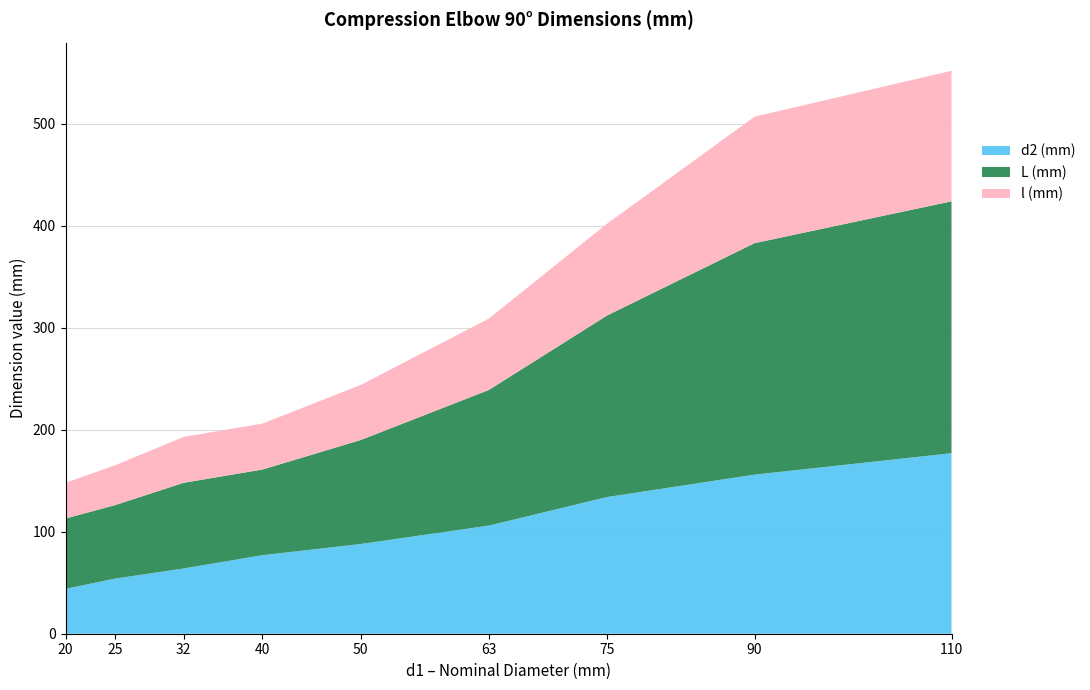

Reading left to right, list all the values displayed in this chart.

d2 (mm): 20=44	25=54	32=64	40=77	50=88	63=106	75=134	90=156	110=177
L (mm): 20=69	25=72	32=84	40=84	50=102	63=133	75=178	90=227	110=247
l (mm): 20=35	25=39	32=45	40=45	50=54	63=70	75=90	90=124	110=128